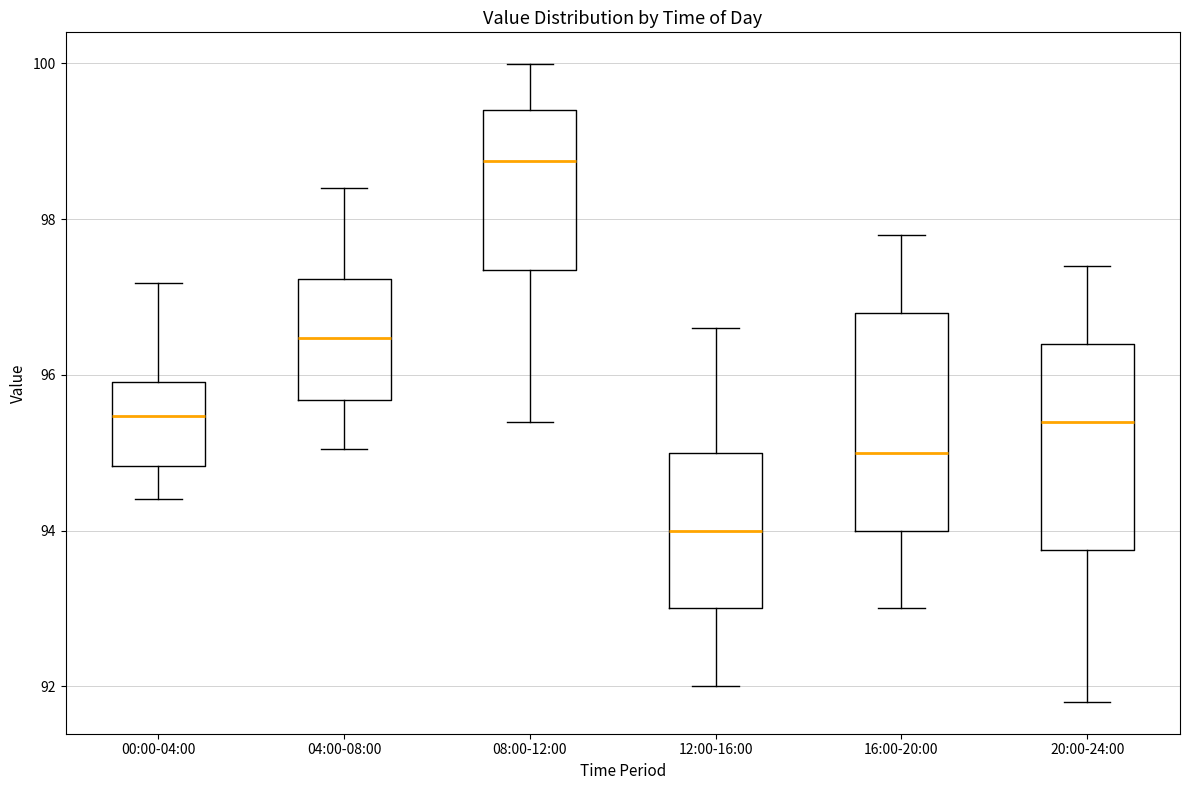

Reading left to right, read every box against the y-axis: the position of its median line, the range the box covers, and the ends of its whiskers. The values are not printed on the chart, so give them approximately, as read against the axis.

00:00-04:00: median 95.4, box 94.8 to 96.0, whiskers 94.4 to 97.2
04:00-08:00: median 96.4, box 95.6 to 97.2, whiskers 95.0 to 98.4
08:00-12:00: median 98.8, box 97.4 to 99.4, whiskers 95.4 to 100.0
12:00-16:00: median 94.0, box 93.0 to 95.0, whiskers 92.0 to 96.6
16:00-20:00: median 95.0, box 94.0 to 96.8, whiskers 93.0 to 97.8
20:00-24:00: median 95.4, box 93.8 to 96.4, whiskers 91.8 to 97.4